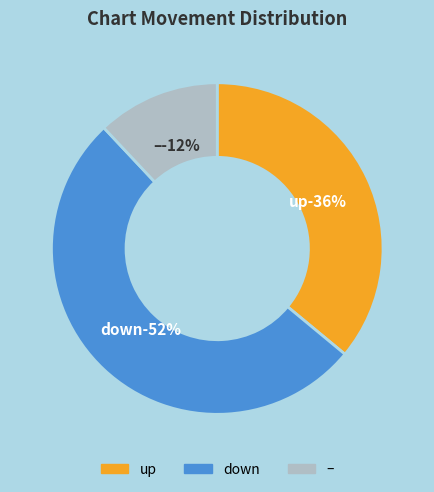

Does down account for over 50% of the chart?

Yes